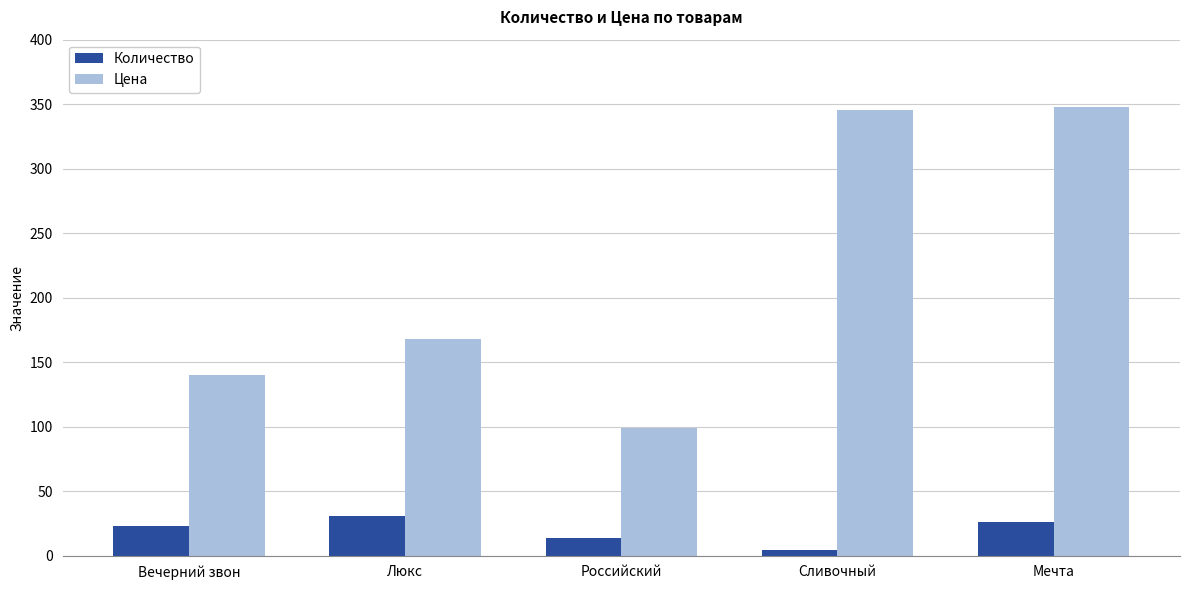

What position from the left is Российский?

3